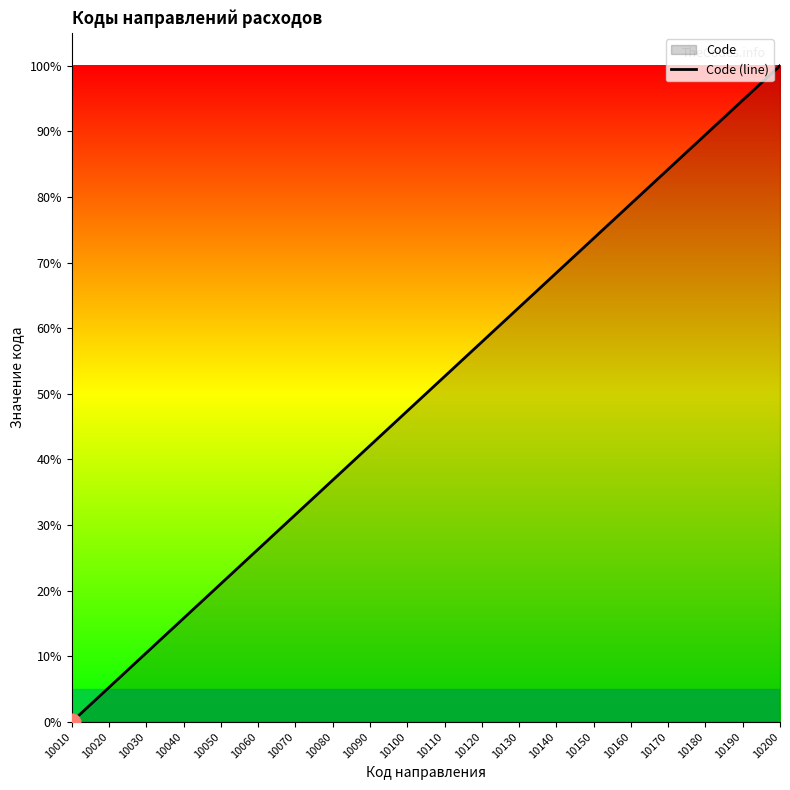

Approximately how many times larger is the value at 10160 compared to 10200?

0.8